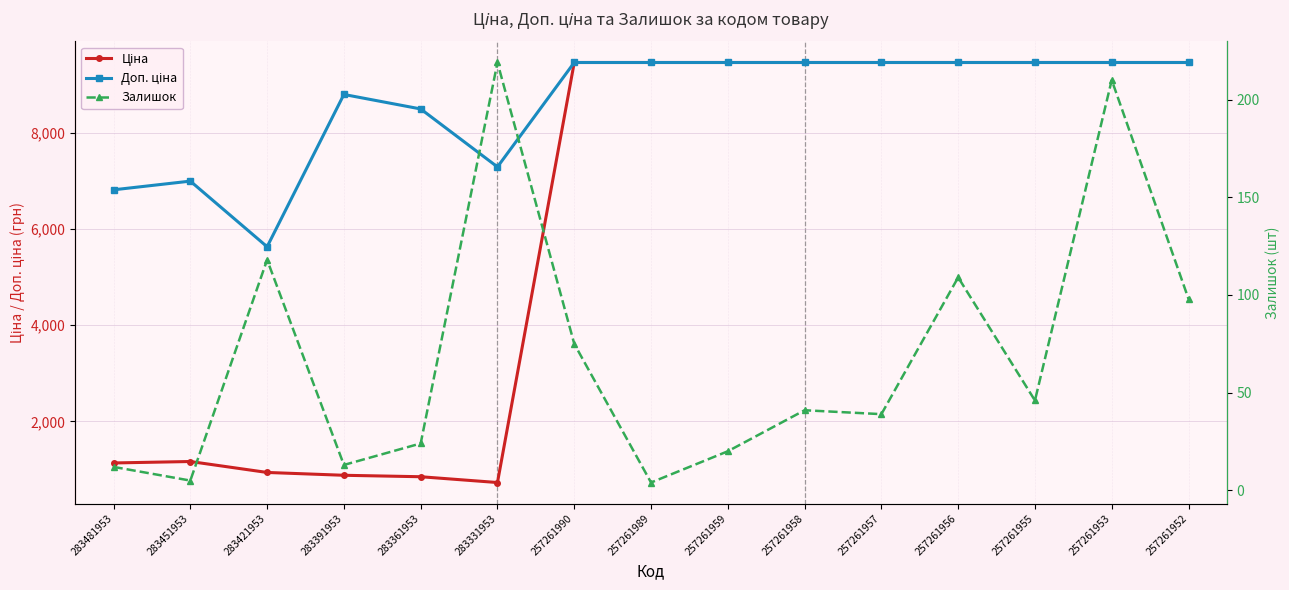

What is the value of the Доп. ціна point at the 2nd from the left?

6993.4